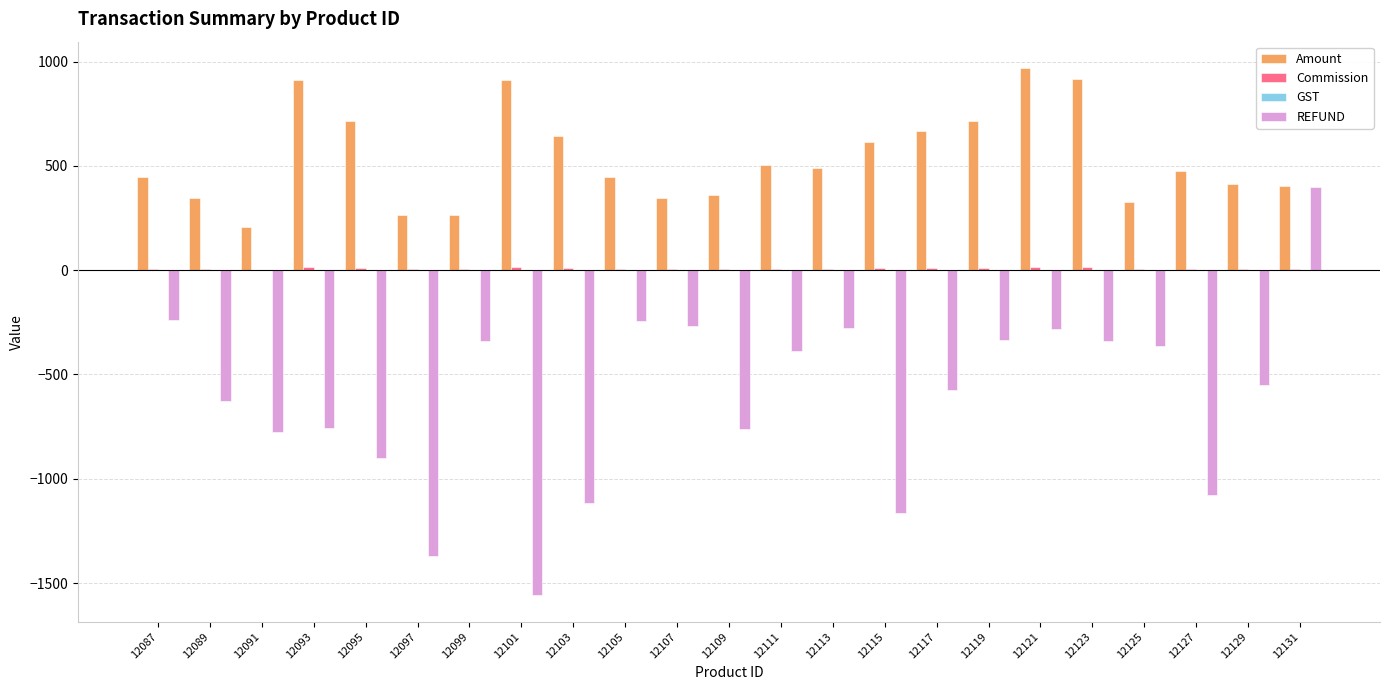

Which series has the largest total across all categories?

Amount